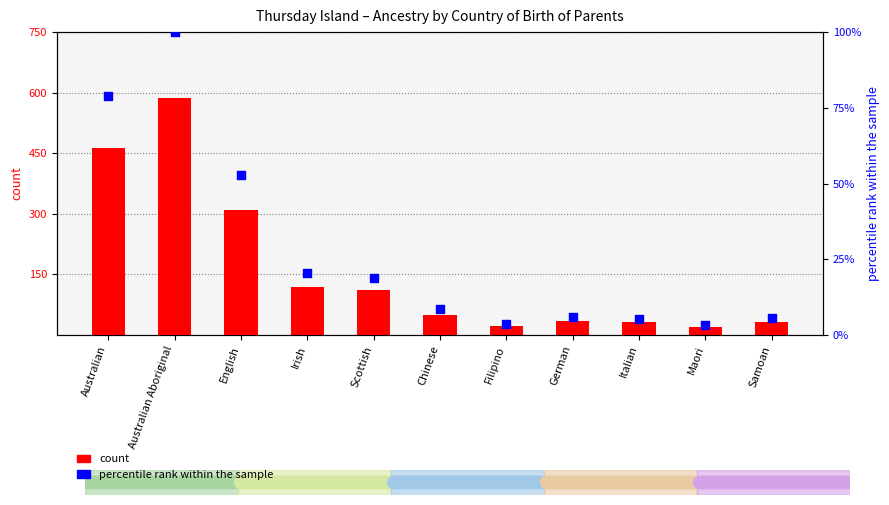

What is the total value across all series at German?

41.0